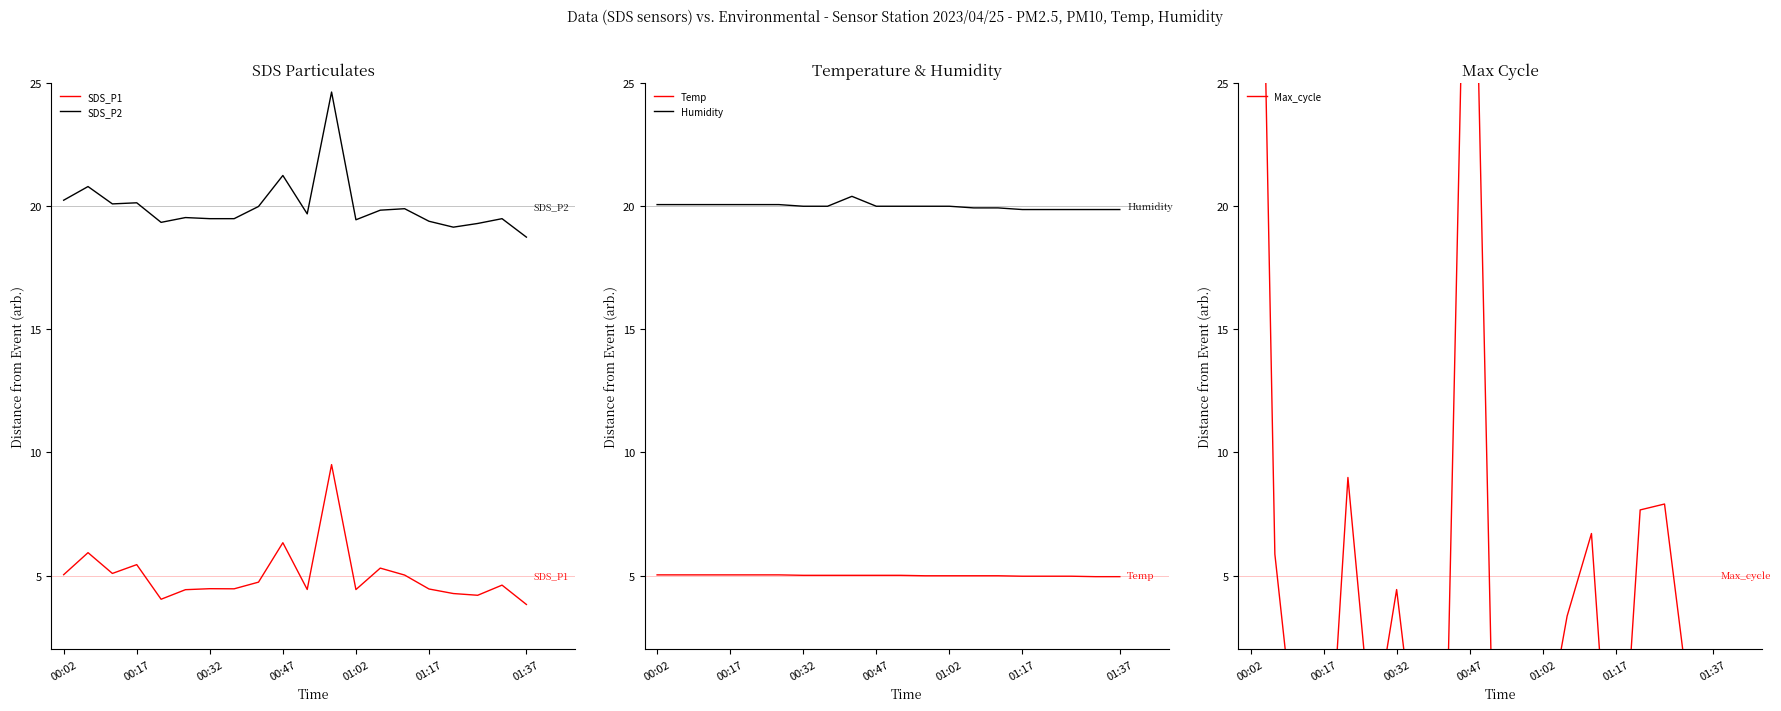

Is it true that SDS_P1 equals 3.8 at 01:37?

True